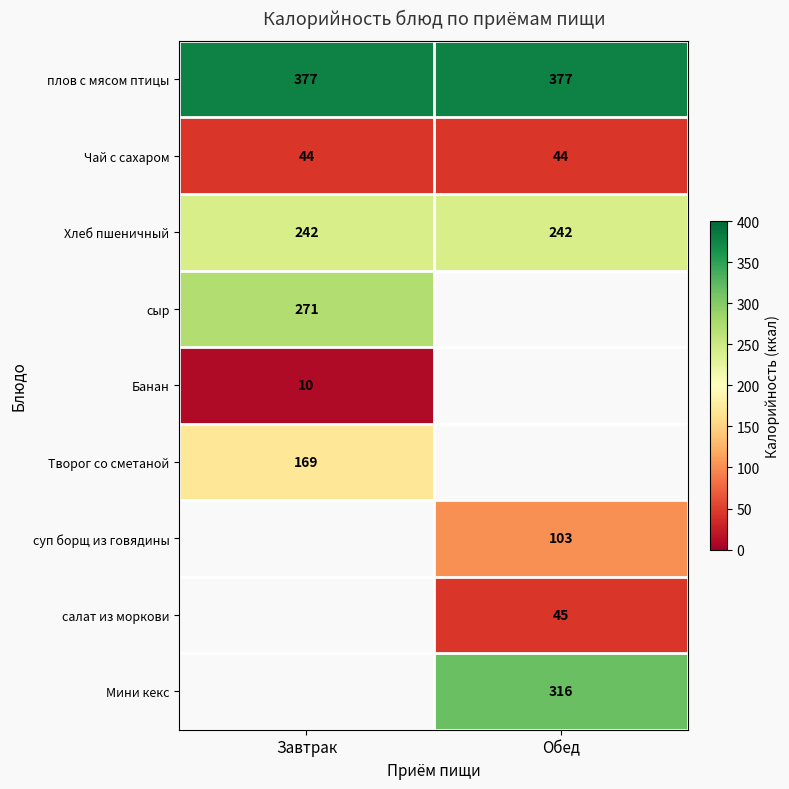

Is the value of плов с мясом птицы at Обед greater than the value of суп борщ из говядины at Обед?

Yes